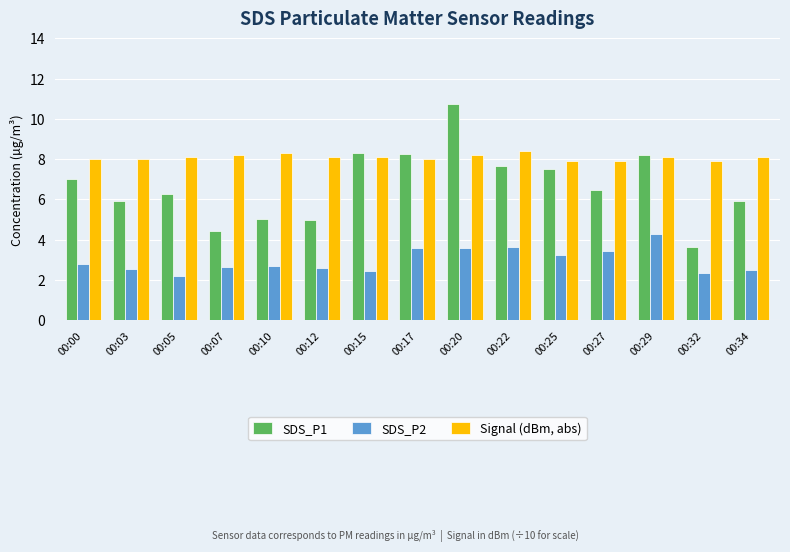

Rank the series by their maximum value, from highest to lowest.

SDS_P1, Signal (dBm, abs), SDS_P2